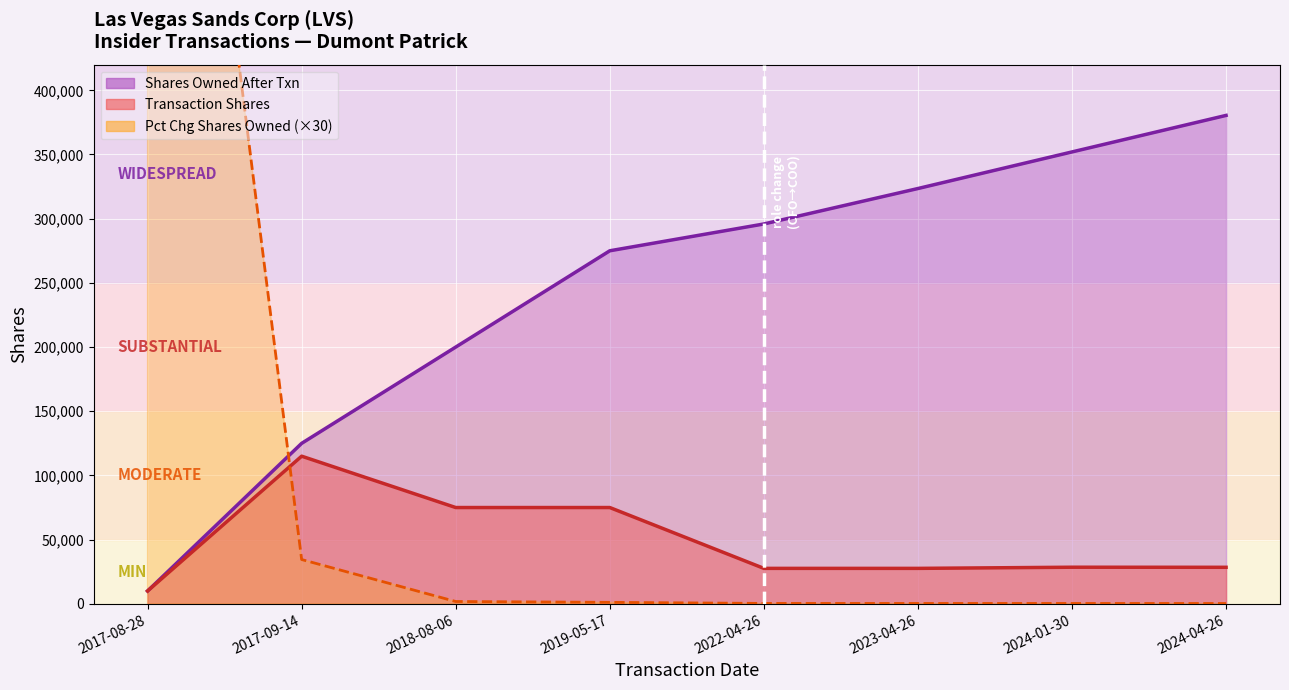

Between 2023-04-26 and 2019-05-17, which is larger?

2023-04-26